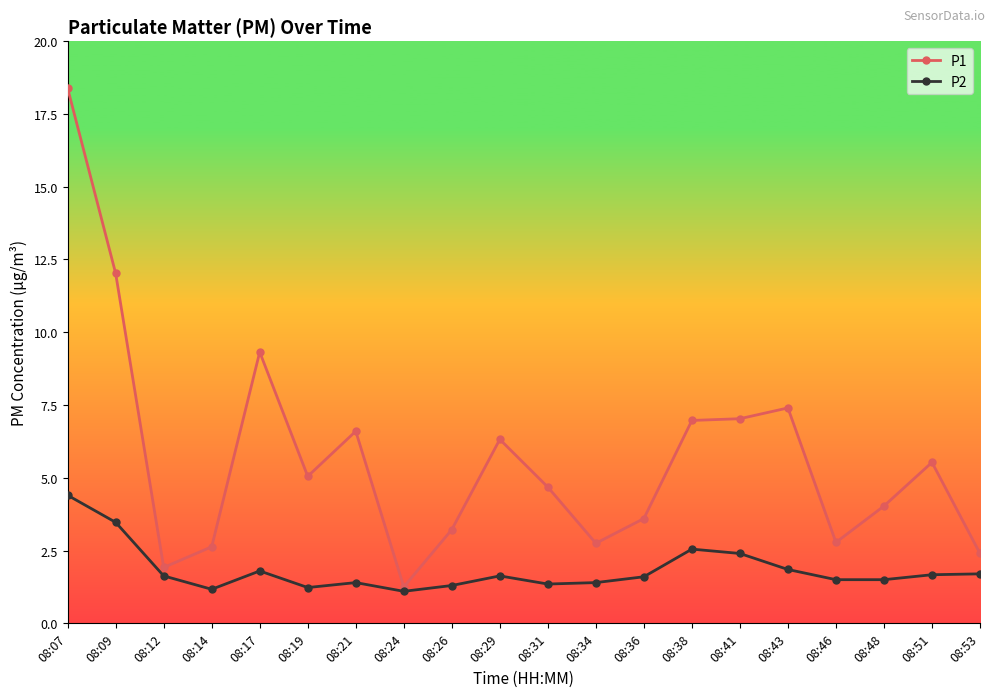

What is the value of the P1 point at the 14th from the left?

7.0